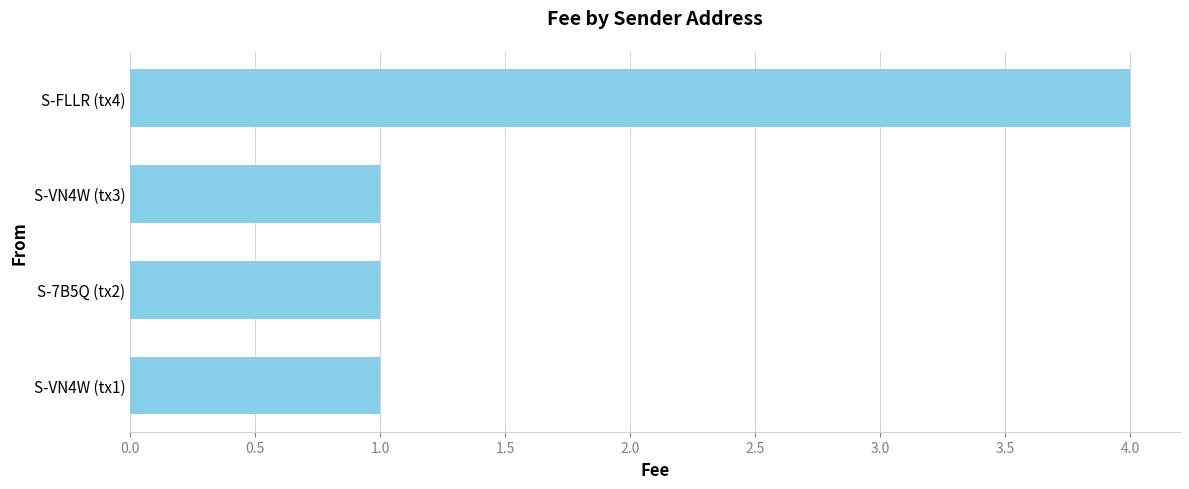

What is the difference between the maximum and minimum values?

3.0